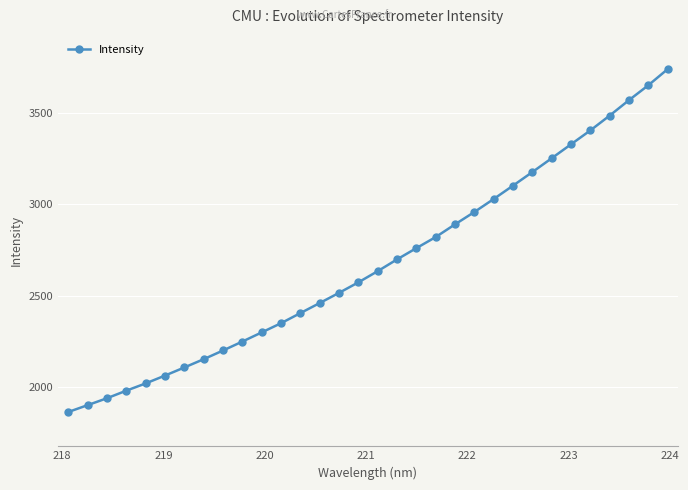

What is the value of the 7th point from the left?

2105.2